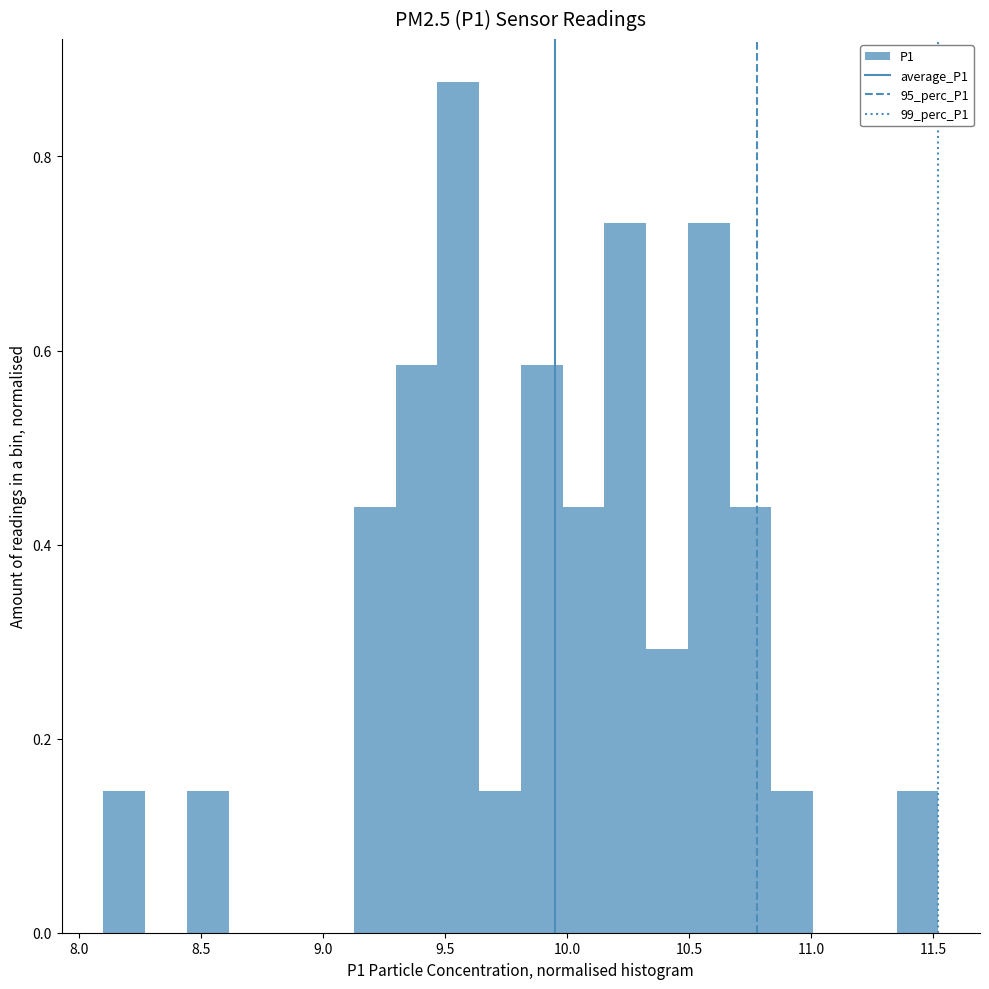

Read against the x-axis, roughly where is the centre of the tallest bar?

9.55